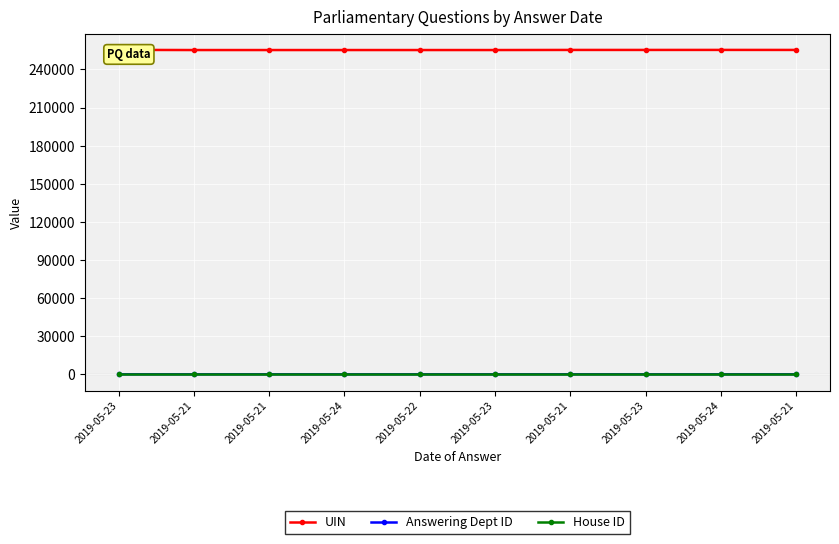

What value does the Answering Dept ID series have at 2019-05-21?

23